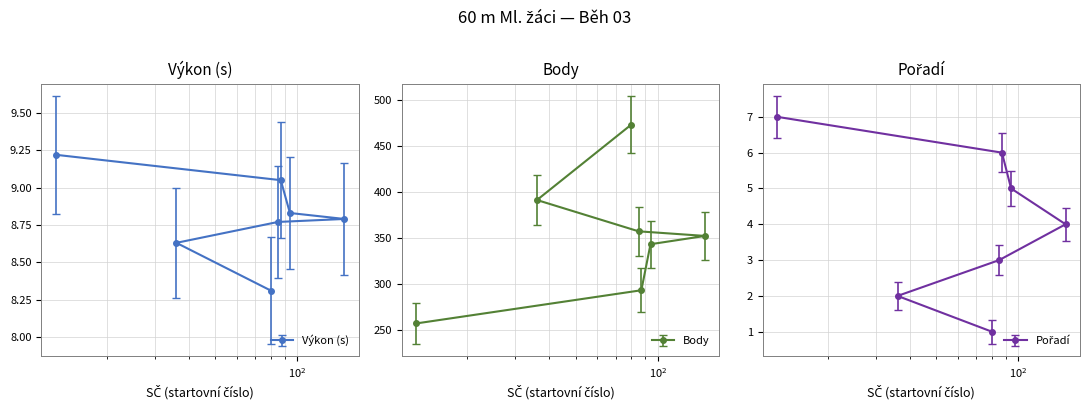

How many data points does each series have?

7